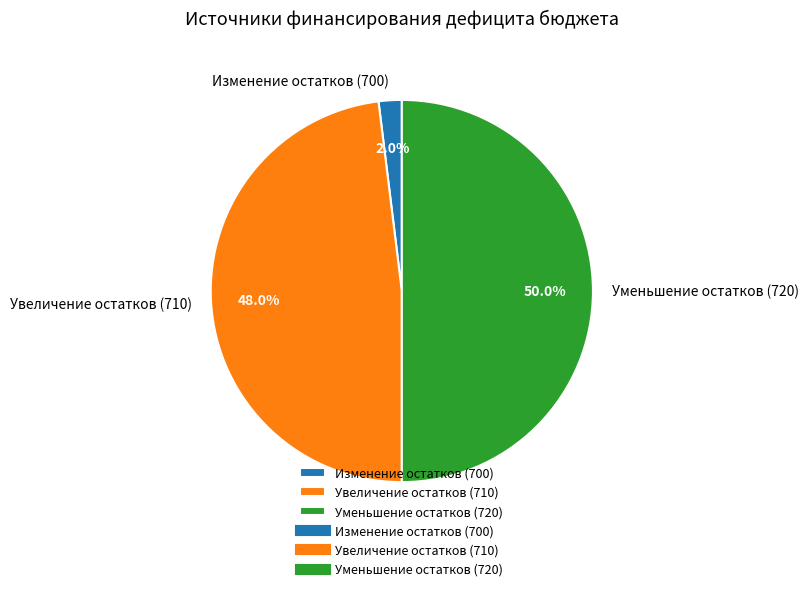

Is Увеличение остатков (710) the majority of the pie?

No